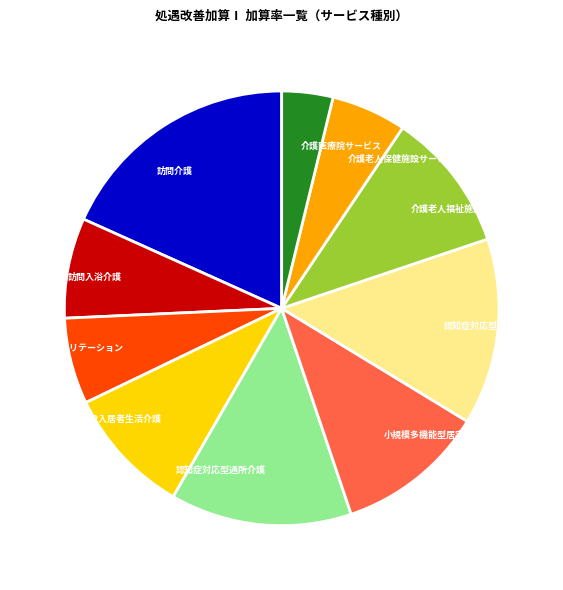

Combined, do 認知症対応型通所介護 and 通所リハビリテーション account for over 50%?

No